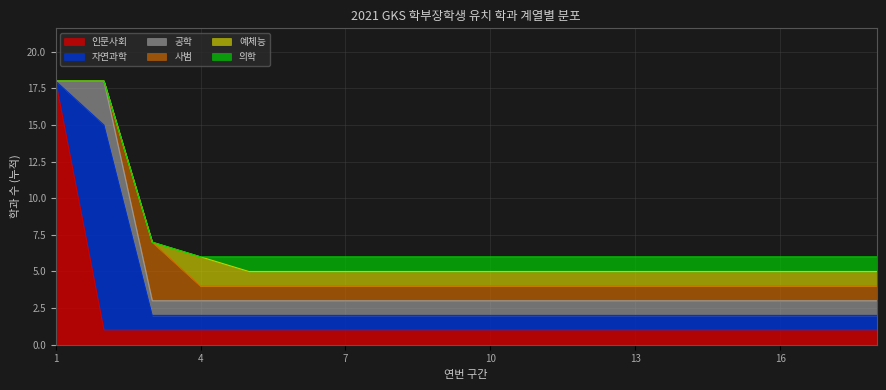

How many lines are shown in the chart?

6